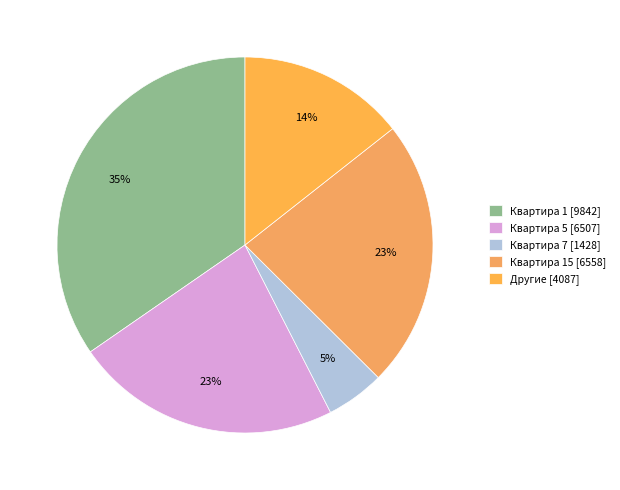

What is the largest slice in the pie chart?

Квартира 1 [9842]